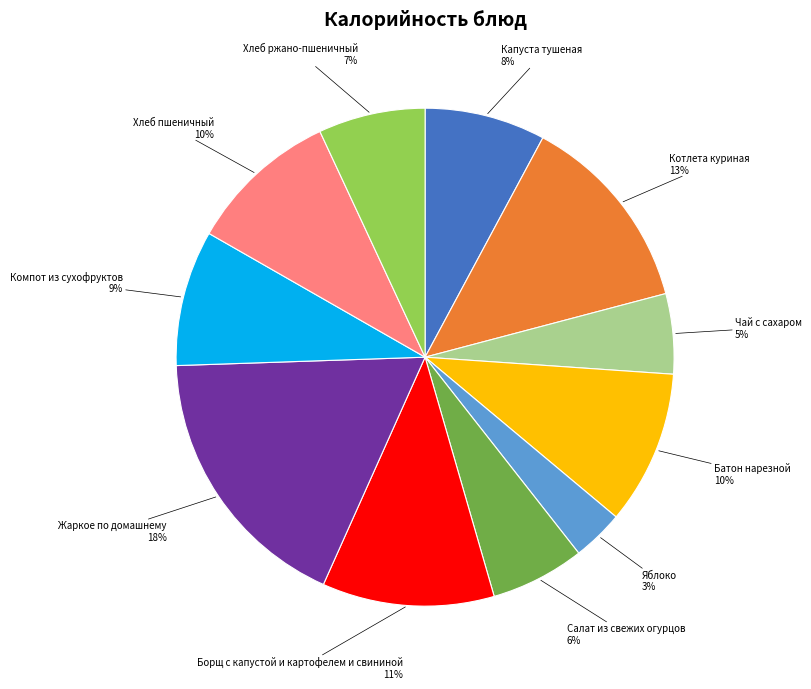

What is the smallest slice in the pie chart?

Яблоко